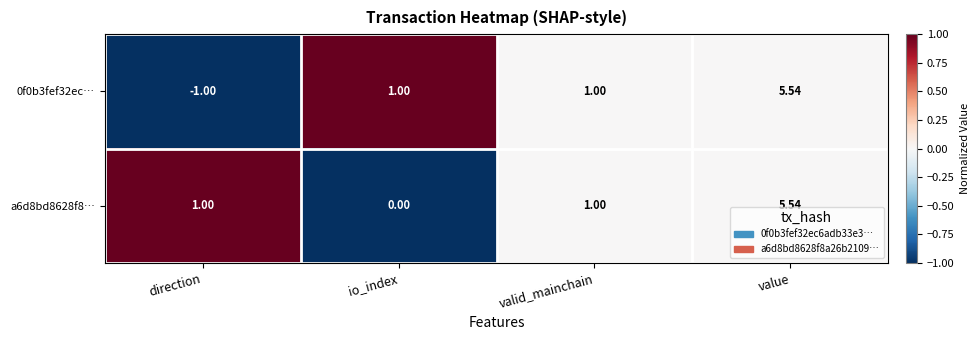

At which category is the sum across all series the highest?

value